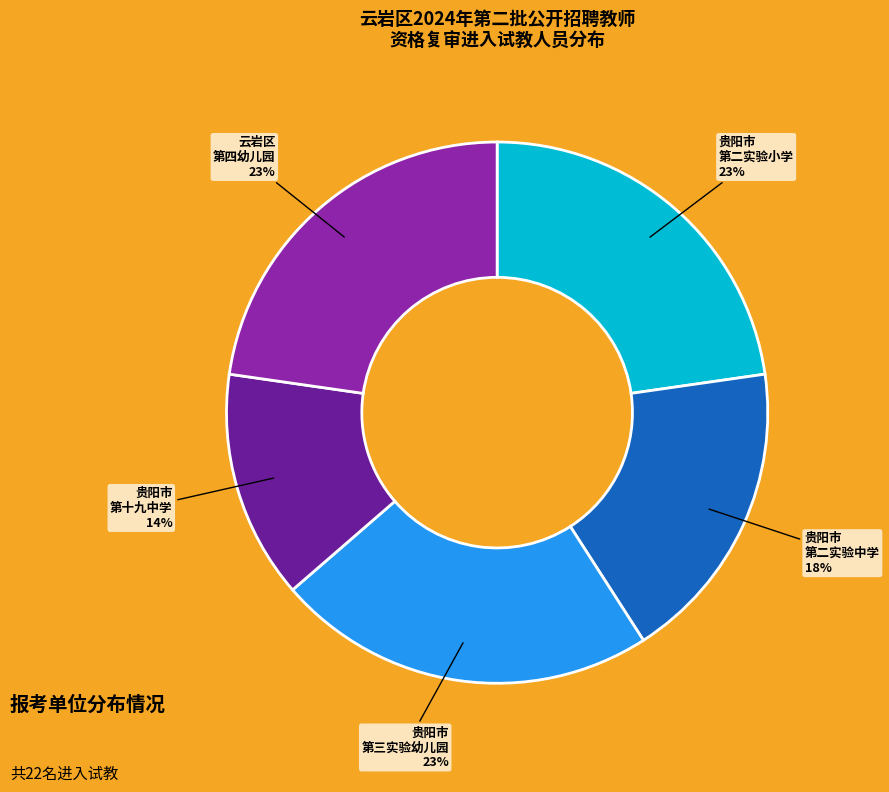

True or false: 云岩区 第四幼儿园 accounts for 23% of the total.

True